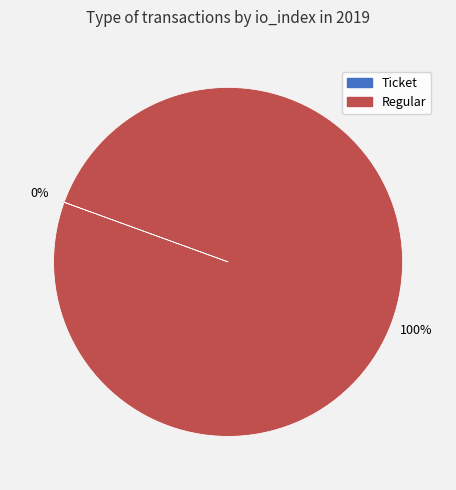

Which category has the biggest portion of the pie?

Regular